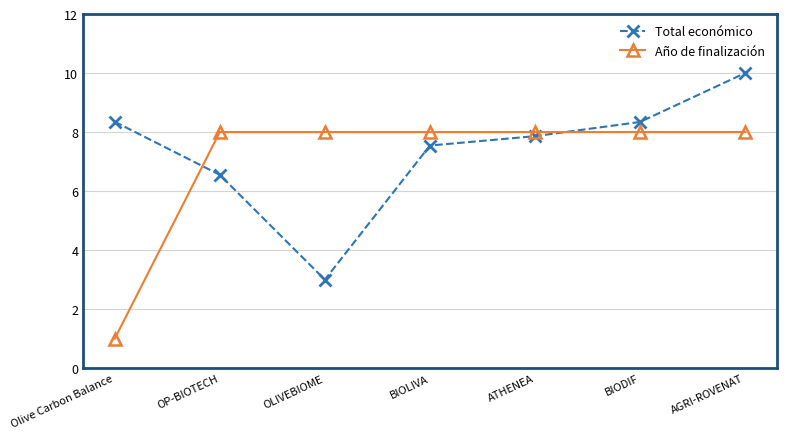

How many series are shown in this chart?

2